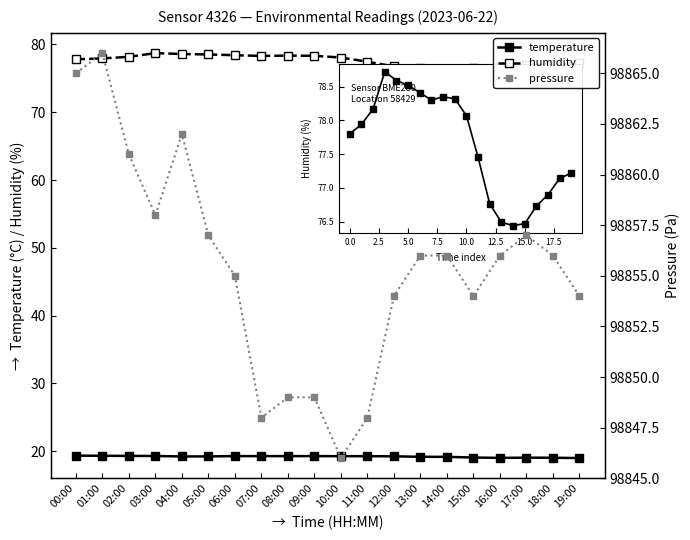

True or false: temperature and humidity intersect in this chart.

False